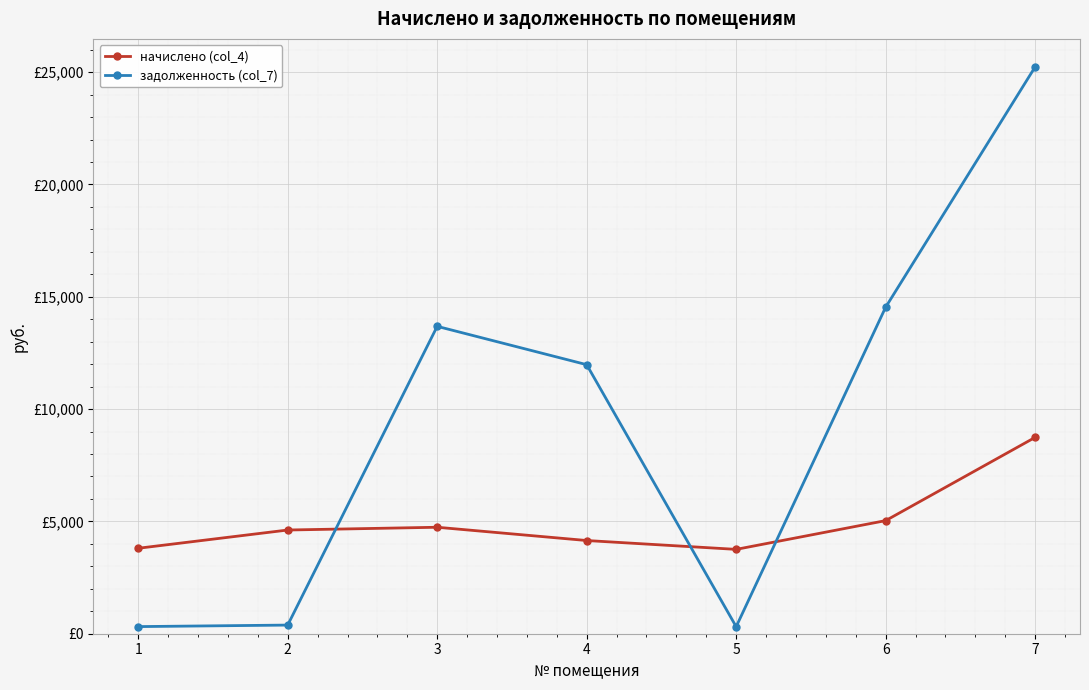

Rank the series by their average value, from lowest to highest.

начислено (col_4), задолженность (col_7)